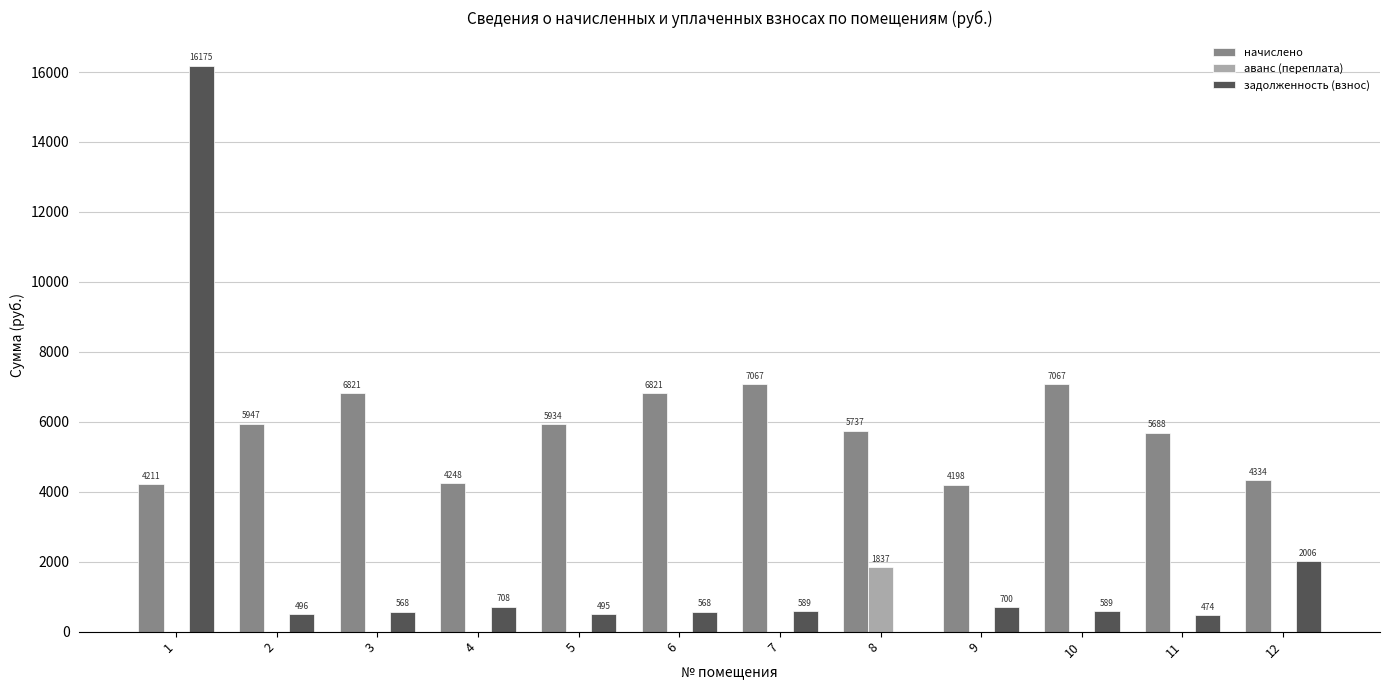

What are all the series names shown in the legend?

начислено, аванс (переплата), задолженность (взнос)